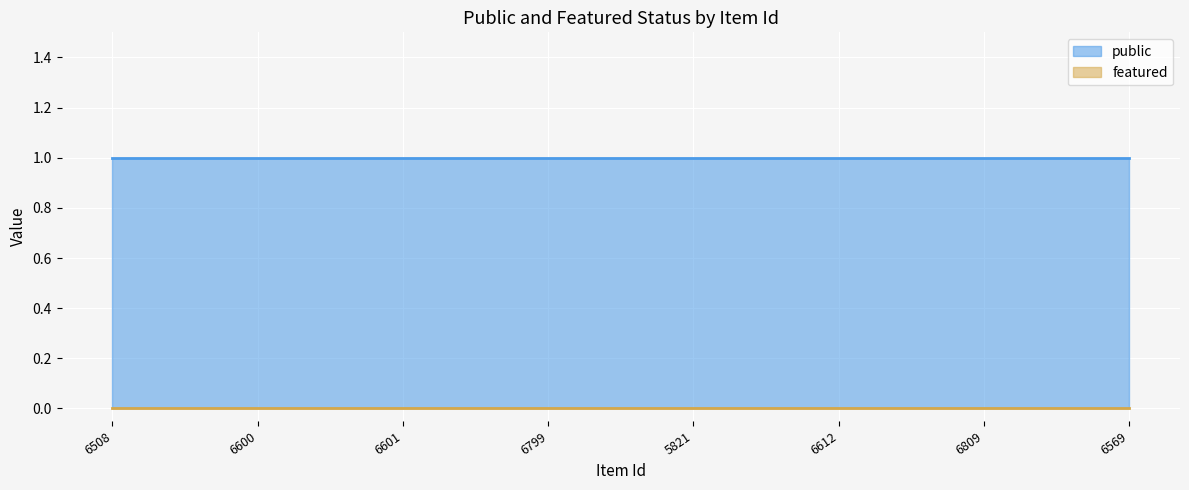

How many lines are shown in the chart?

2